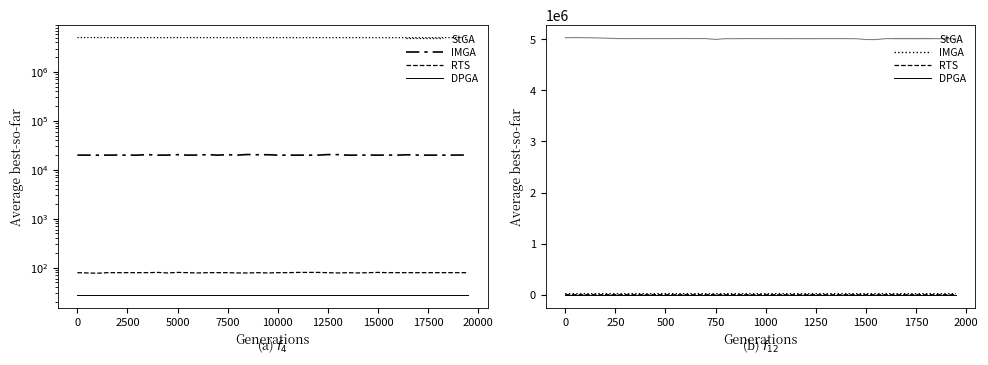

What is the sum of all StGA values?

200575730